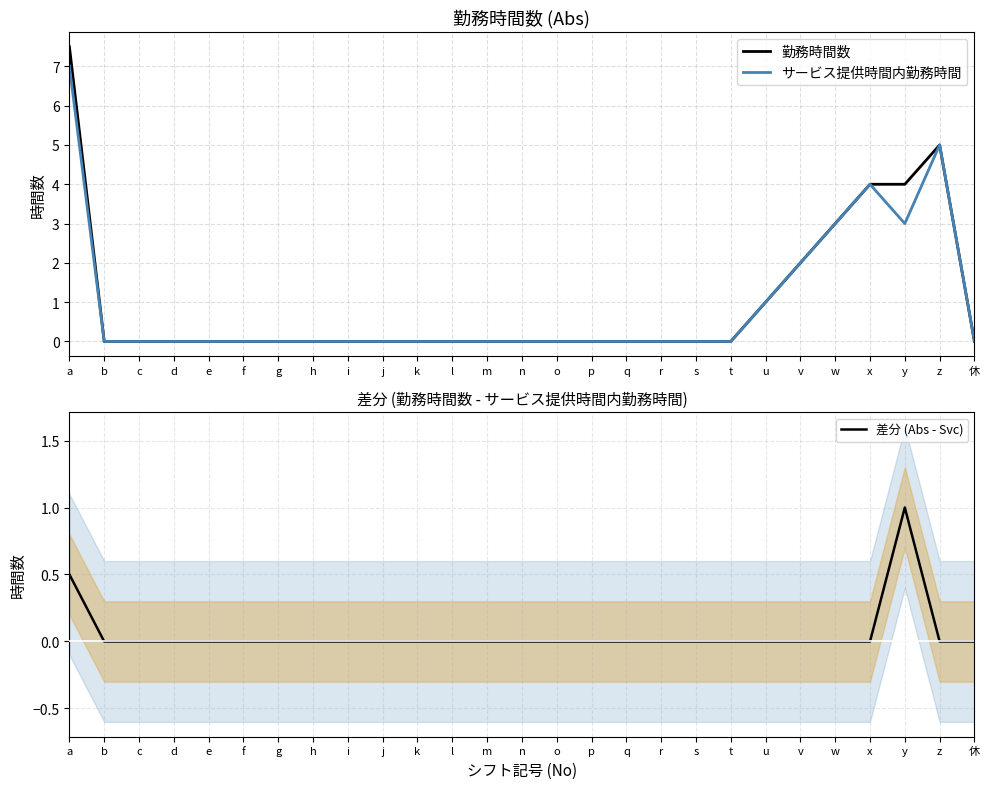

What is the average value of the サービス提供時間内勤務時間 series?

0.9